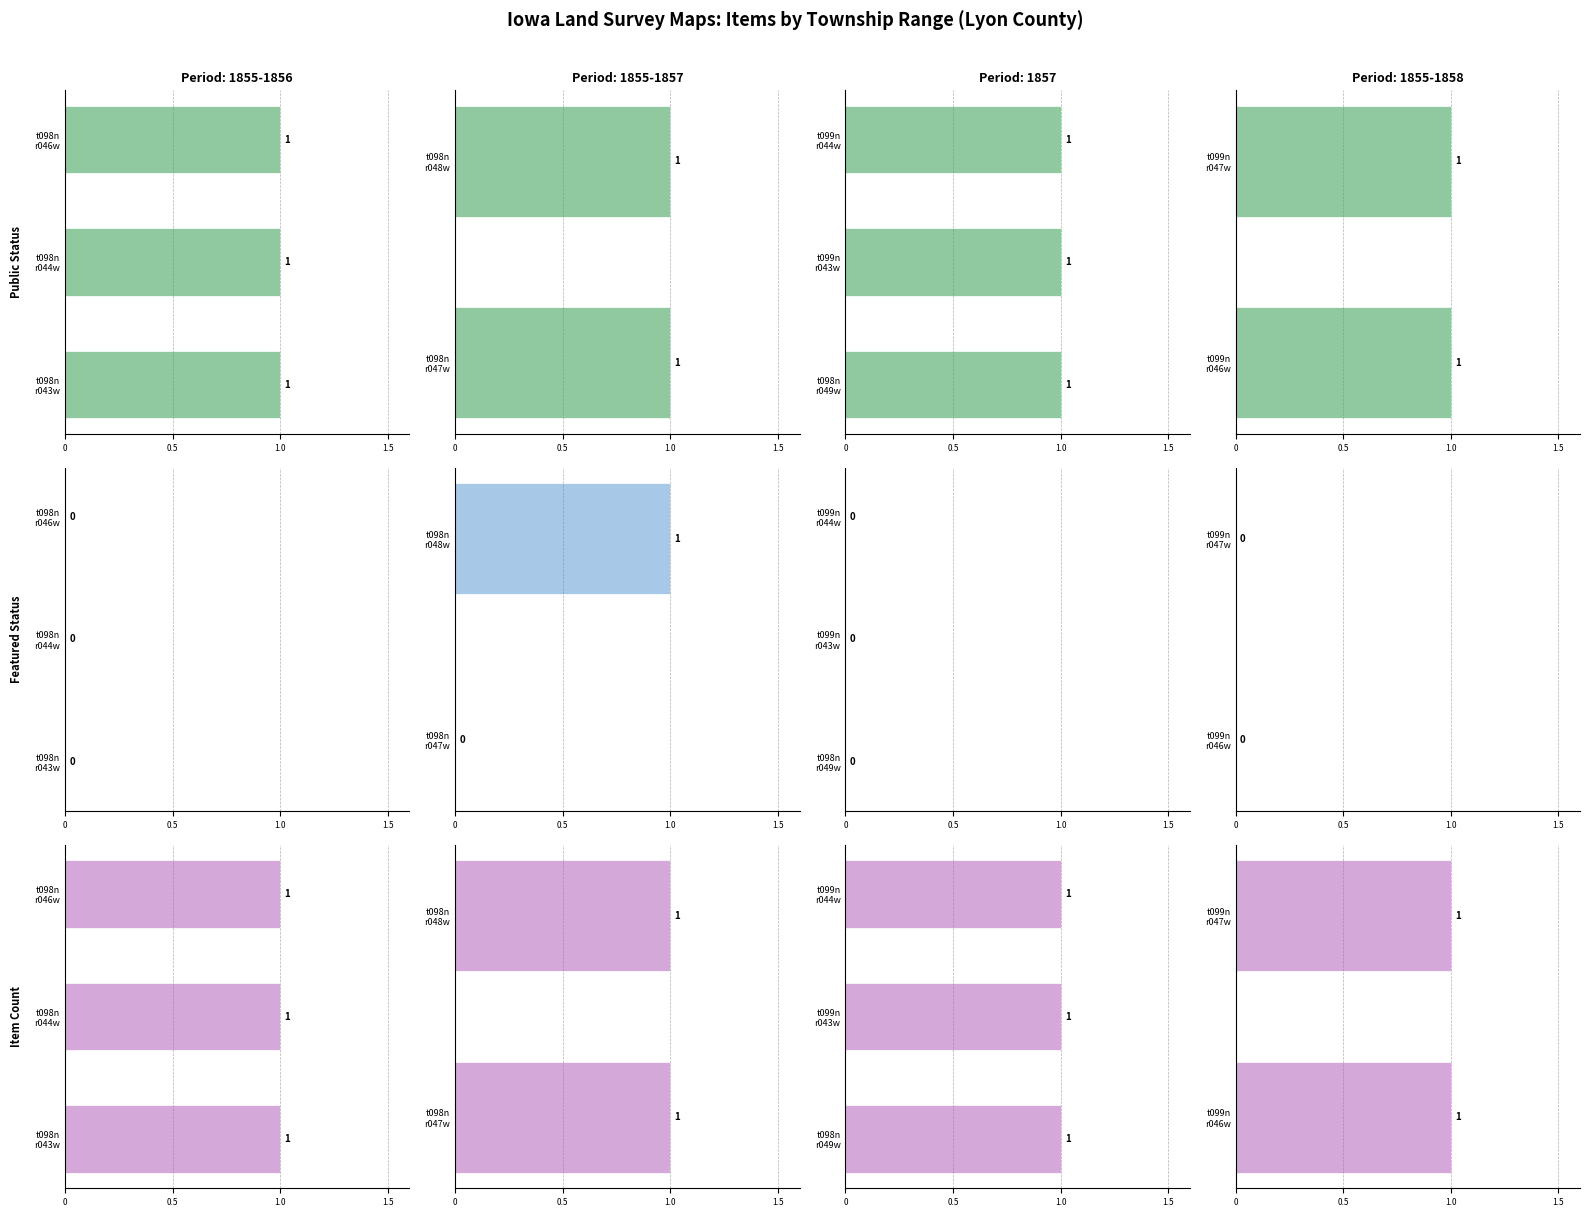

Rank the categories by featured value from highest to lowest.

t098n r048w, t098n r043w, t098n r044w, t098n r046w, t098n r047w, t098n r049w, t099n r043w, t099n r044w, t099n r046w, t099n r047w